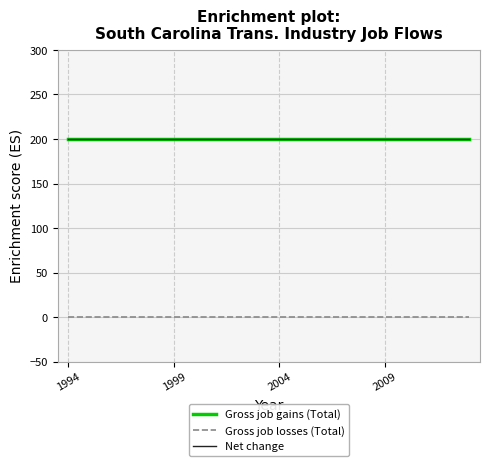

Does the chart have visible grid lines?

Yes